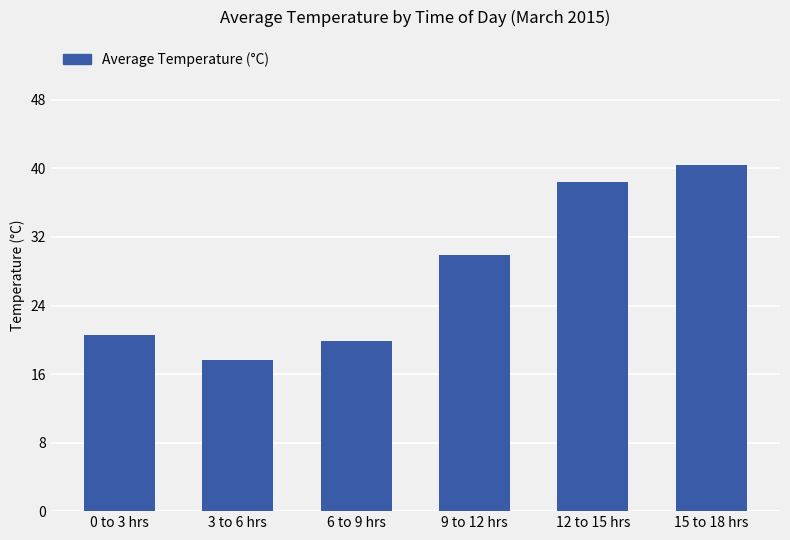

What is the difference between the values at 12 to 15 hrs and 6 to 9 hrs?

18.5